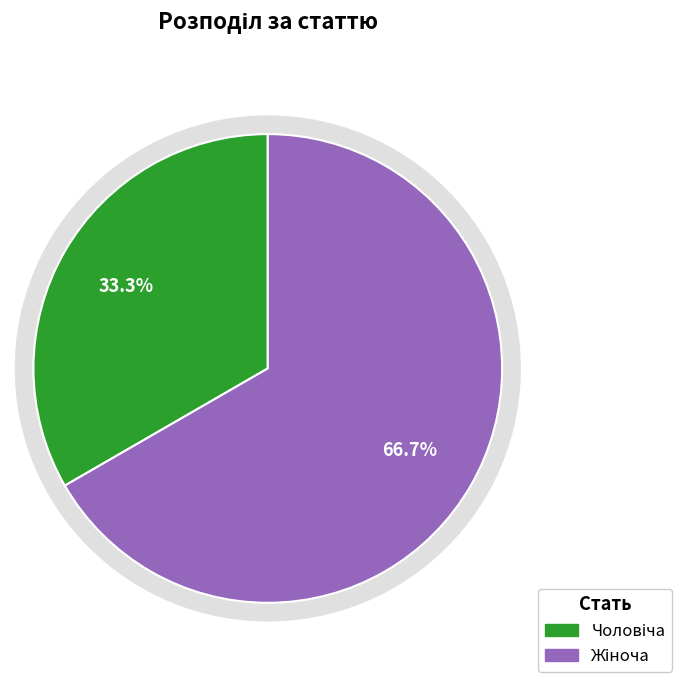

Is it true that Чоловіча is 33% of the pie?

True